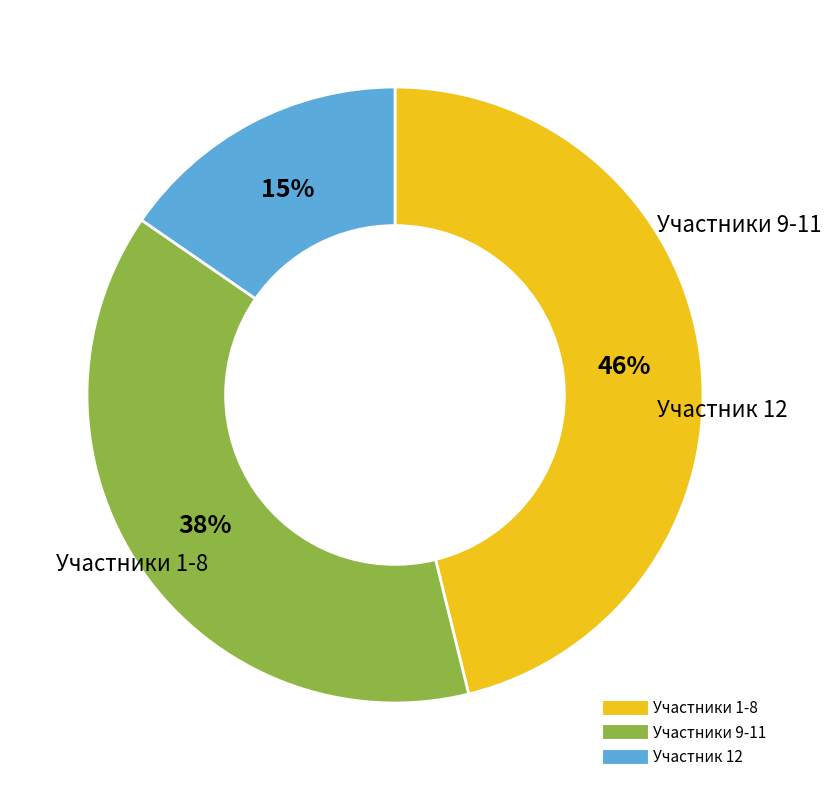

Is there a majority slice in this chart?

No